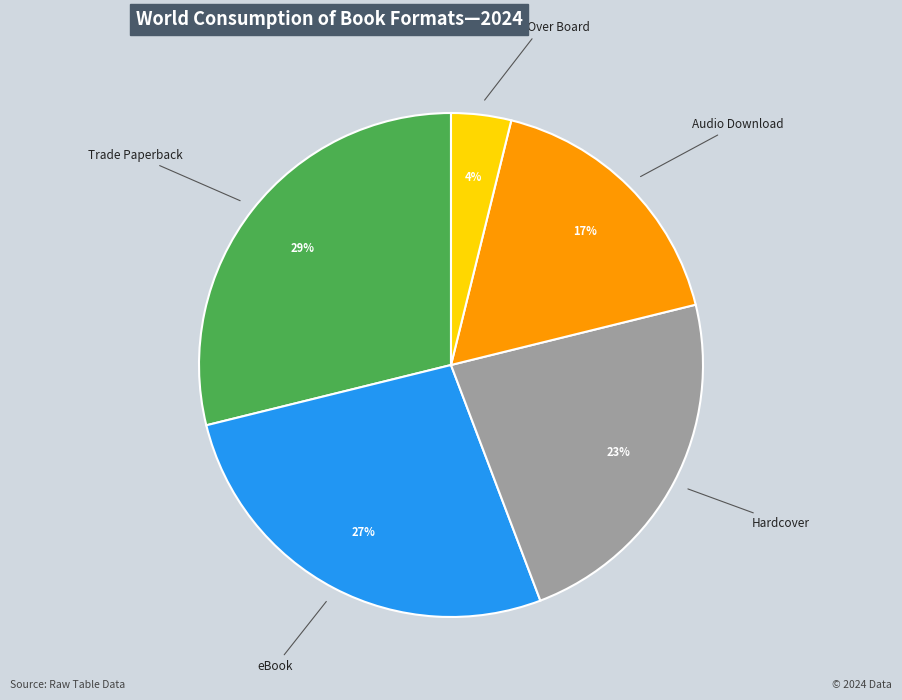

True or false: Audio Download accounts for 6% of the total.

False